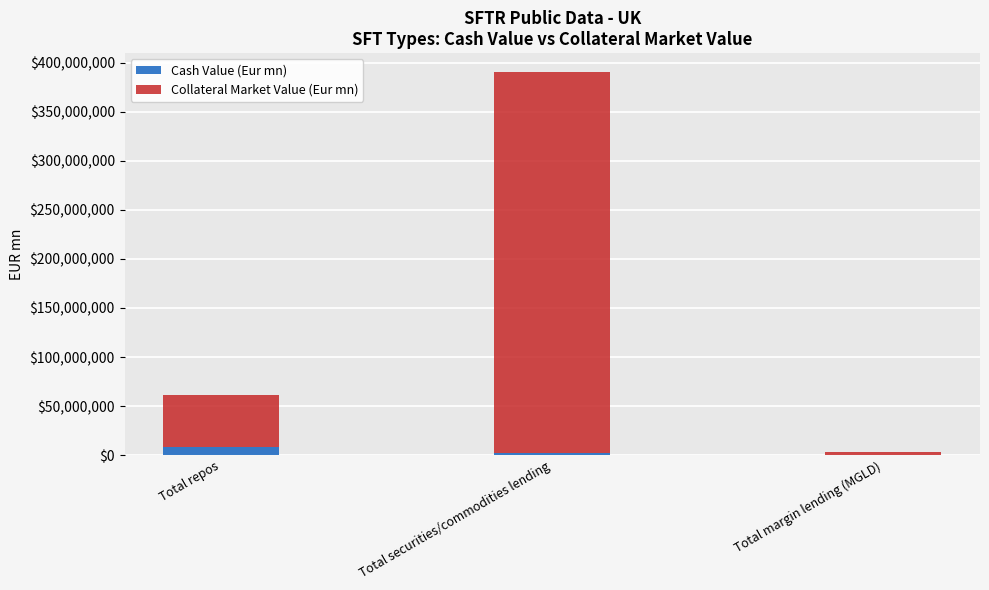

The Cash Value (Eur mn) series shows 2473773.1 at Total securities/commodities lending. True or false?

True